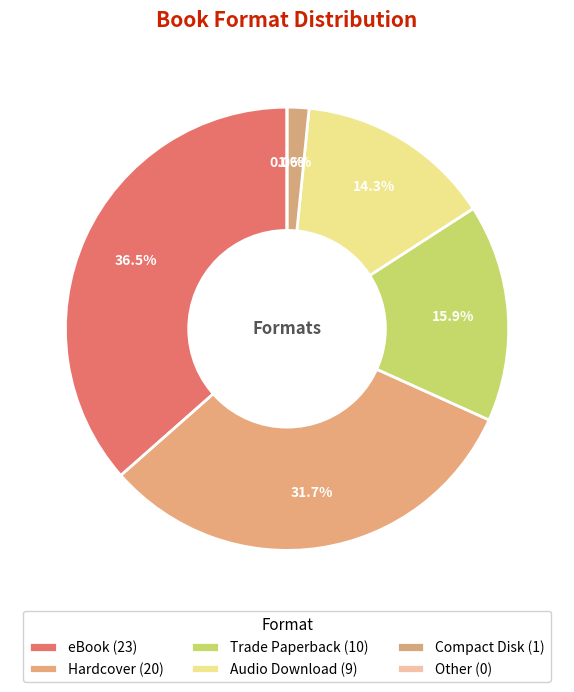

Count the number of slices in the pie.

6